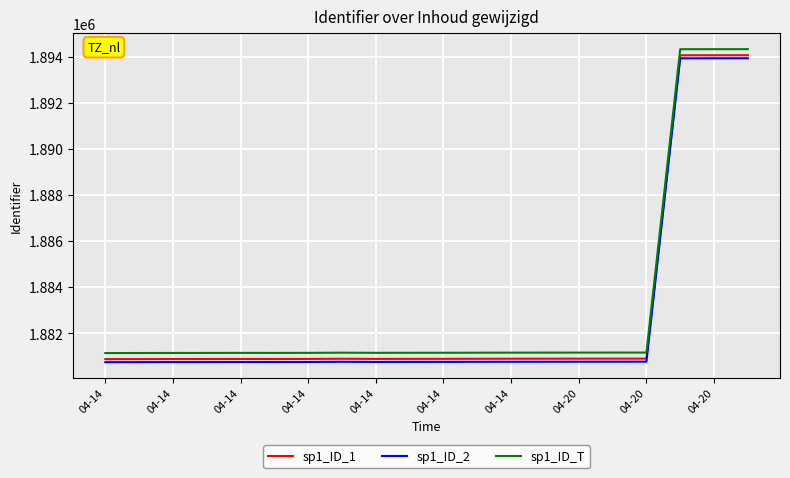

Does the chart have visible grid lines?

Yes